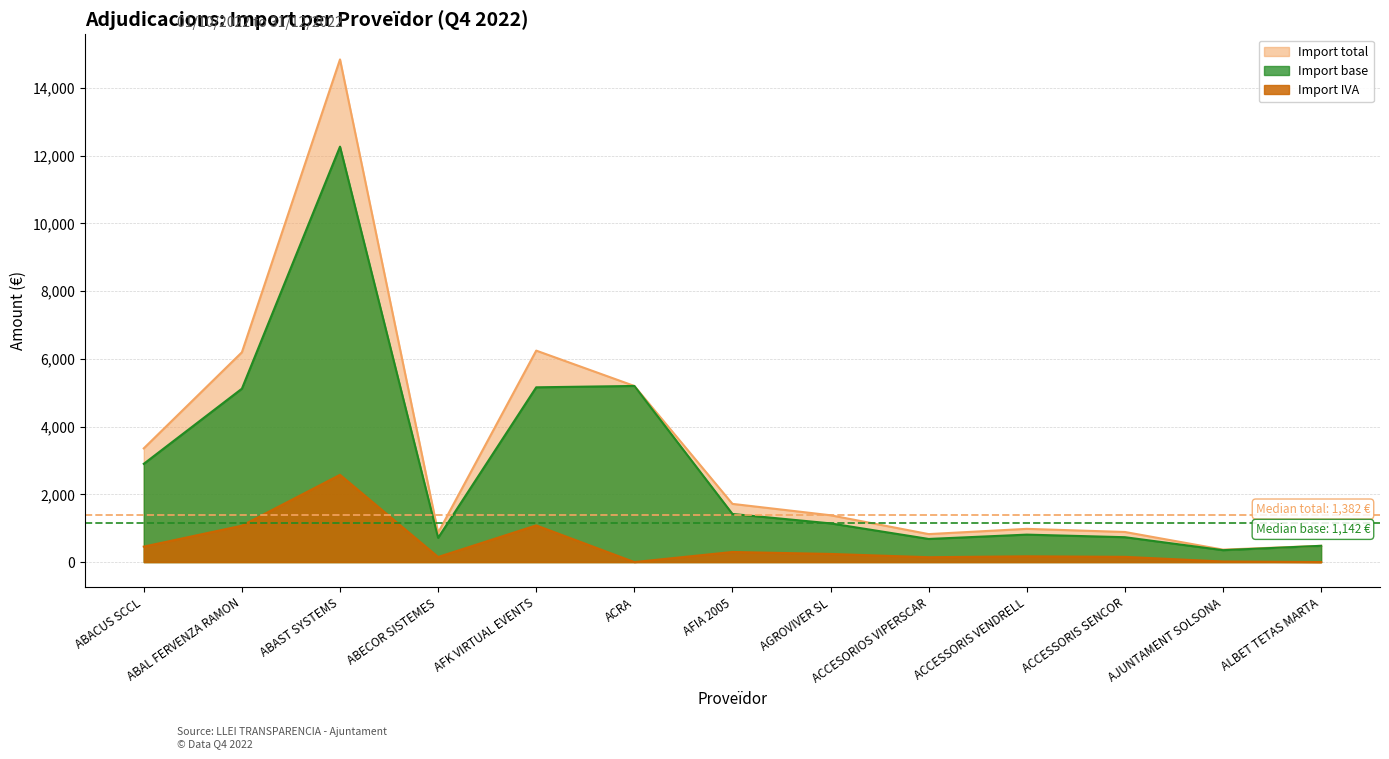

What position from the left is ACCESORIOS VIPERSCAR?

9